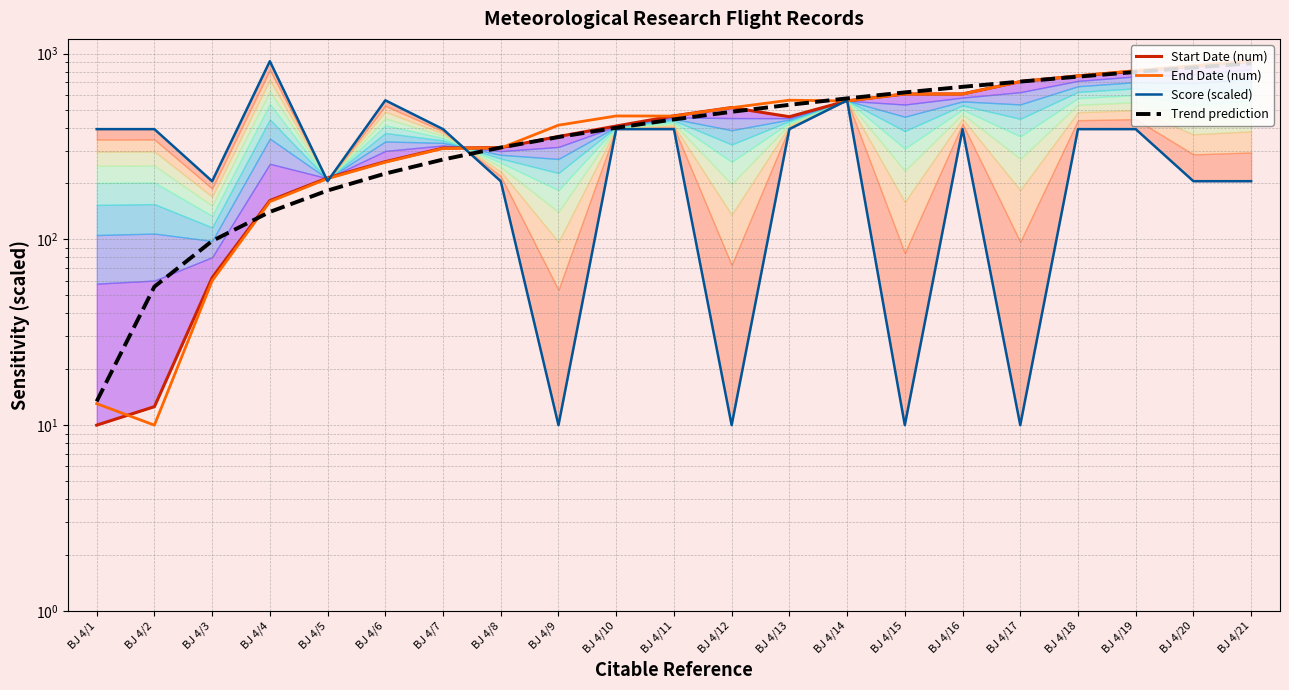

Where is Score (scaled) nearest to the value 460?

BJ 4/1